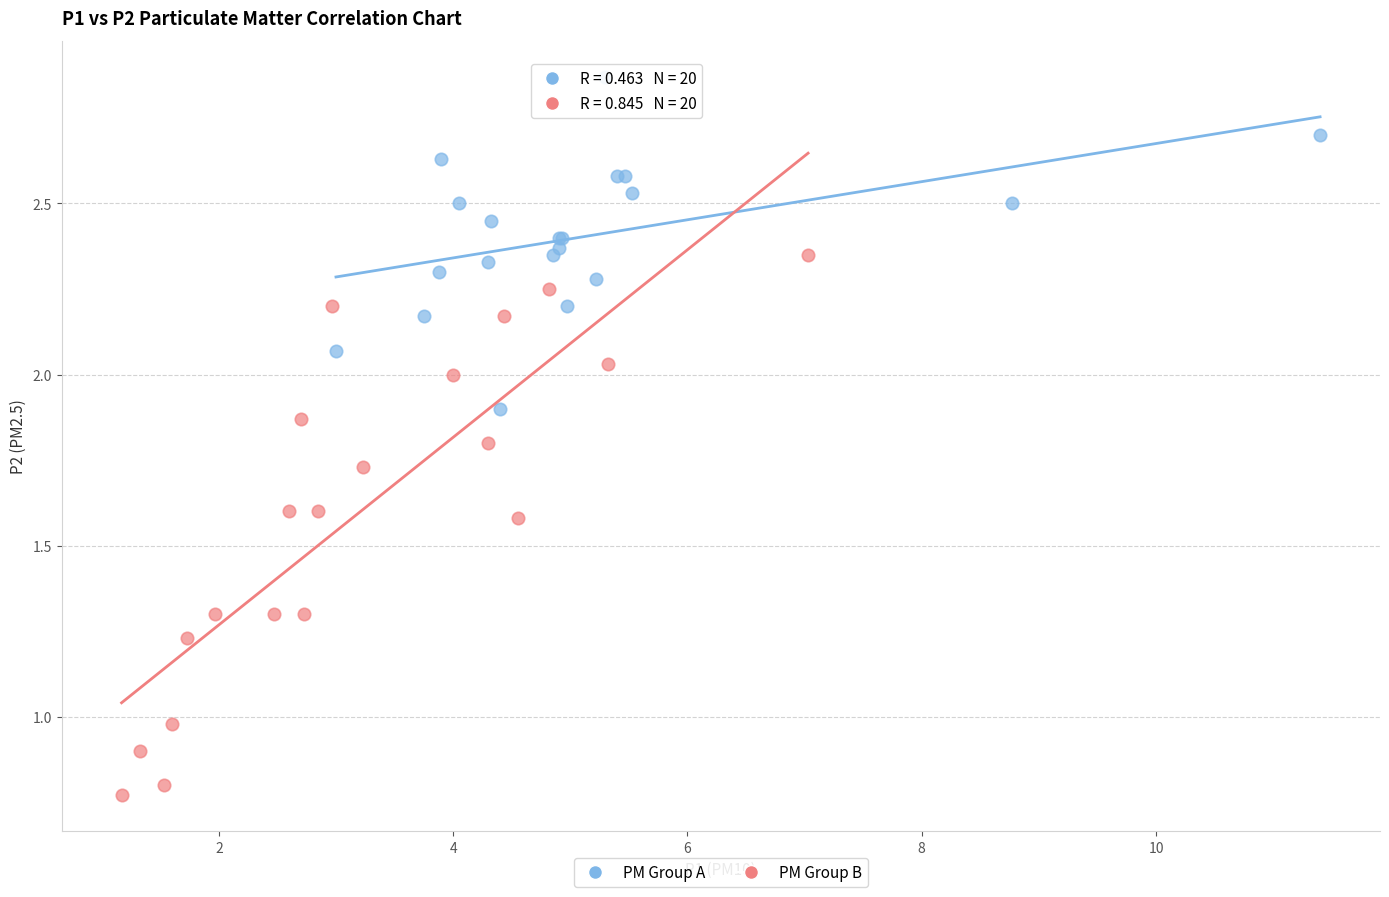

Which series reaches the minimum Y coordinate?

PM Group B